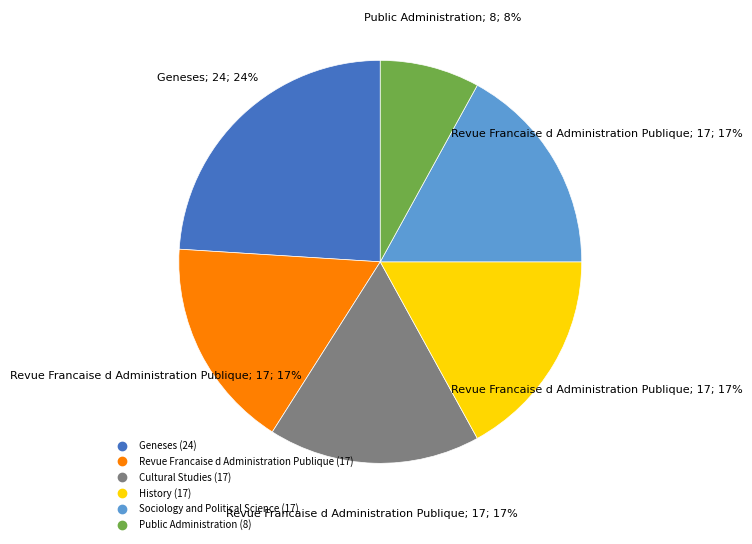

What is the smallest slice in the pie chart?

Public Administration